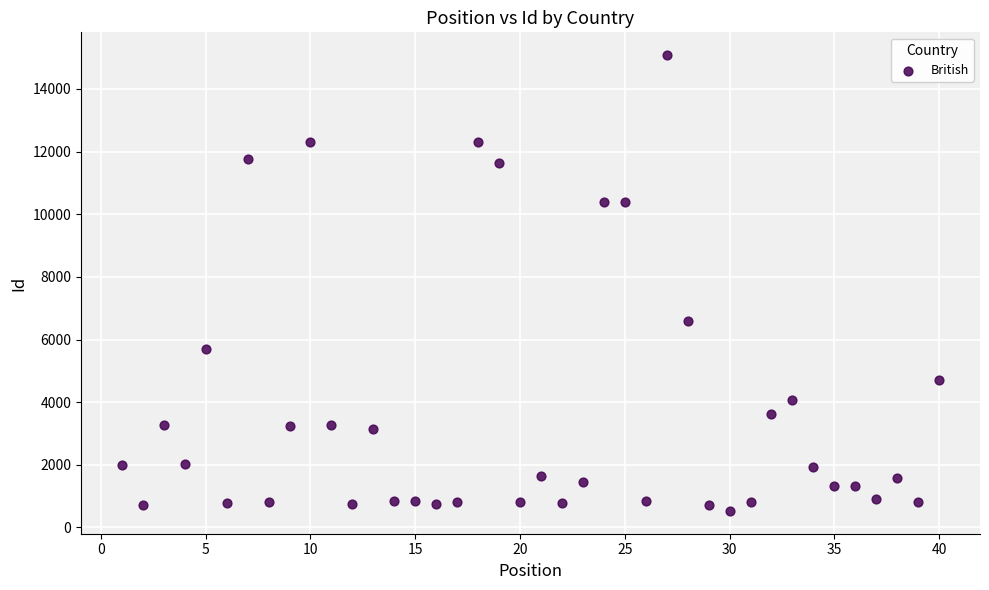

What Y value in the scatter plot is closest to 7803?

6581